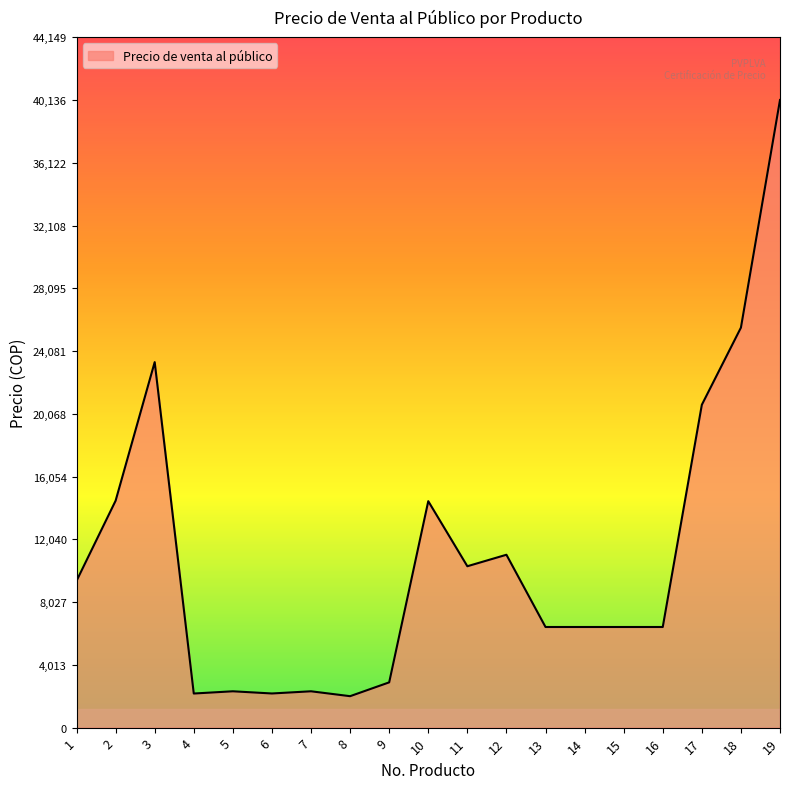

Where is the first local maximum?

3